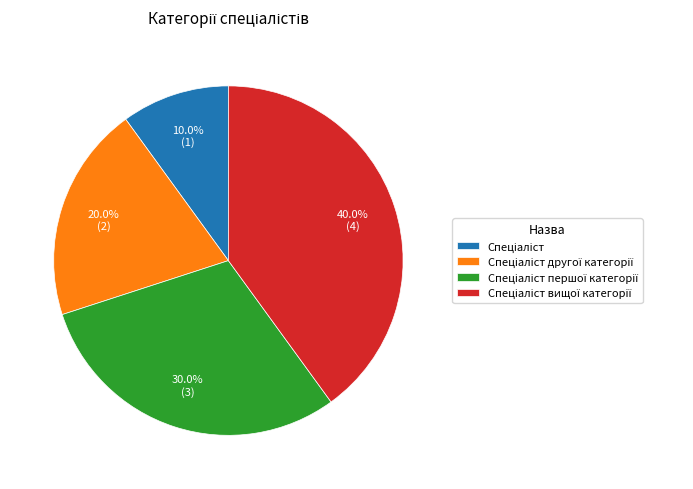

Is there any slice that represents more than half of the pie?

No